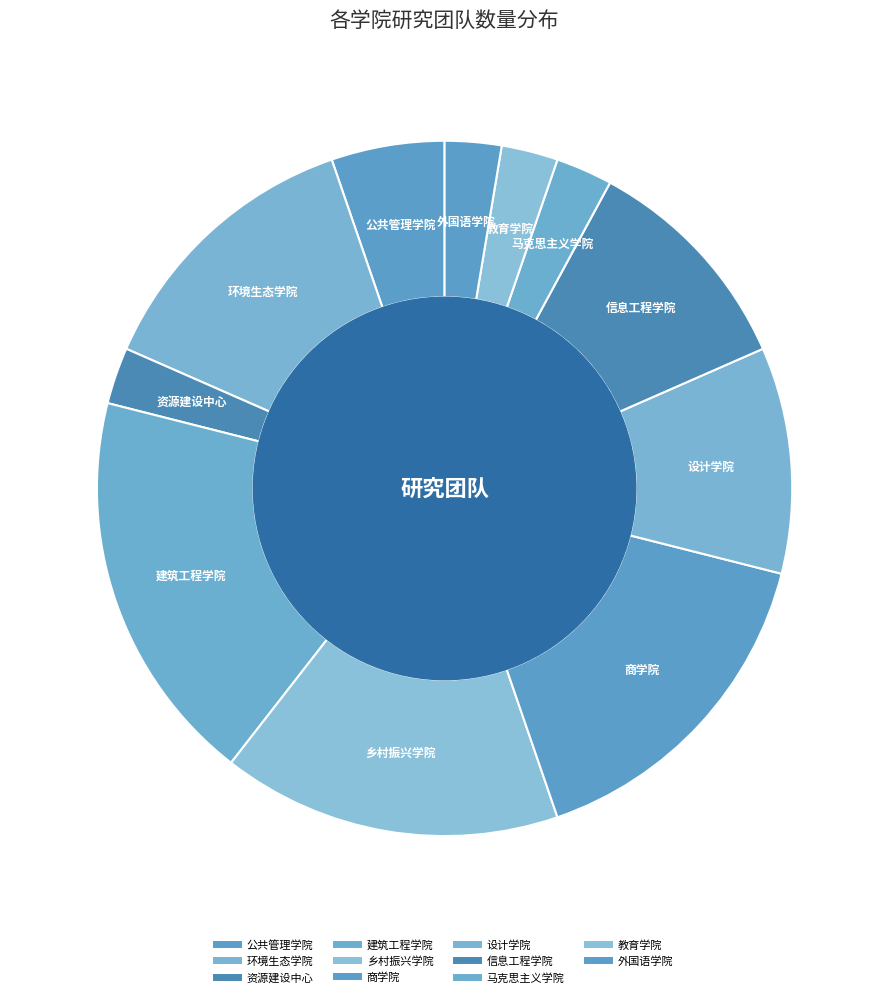

What is the largest slice in the pie chart?

建筑工程学院